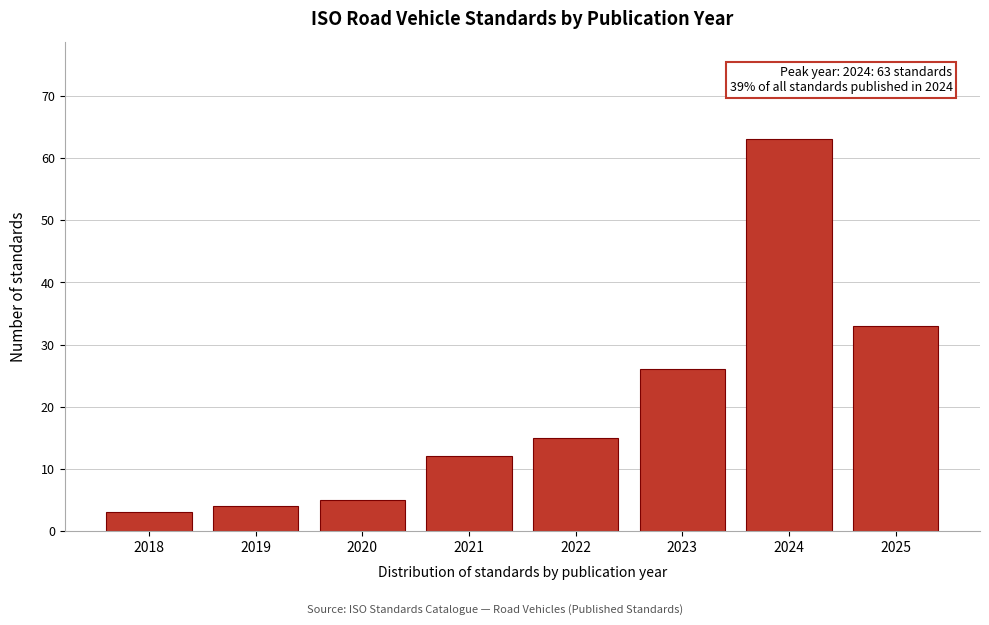

Reading right to left, transcribe all the data shown in this chart.

2025=33	2024=63	2023=26	2022=15	2021=12	2020=5	2019=4	2018=3